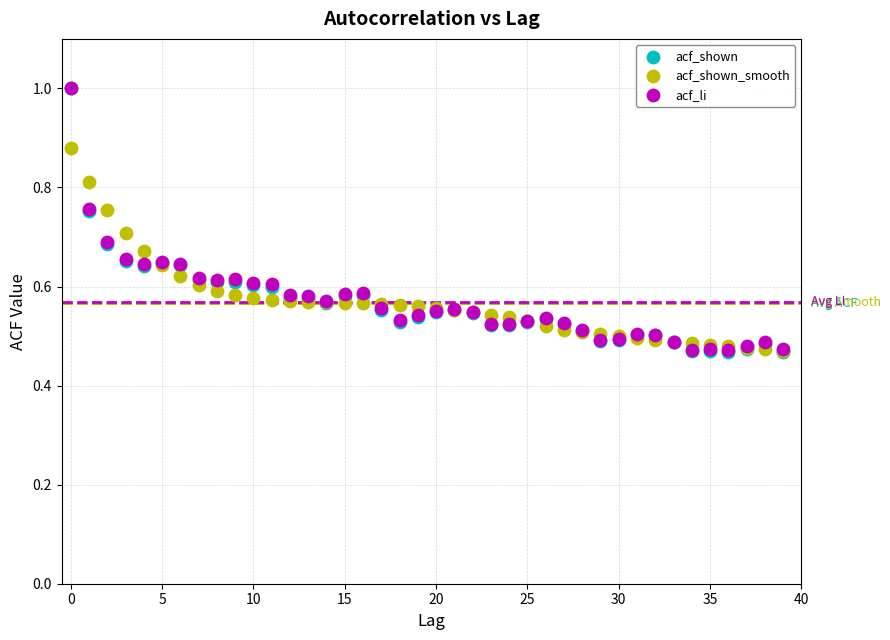

Which series has the largest Y range (max minus min)?

acf_shown